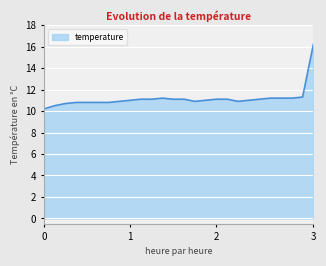

What is the difference between the maximum and second lowest values?

5.7